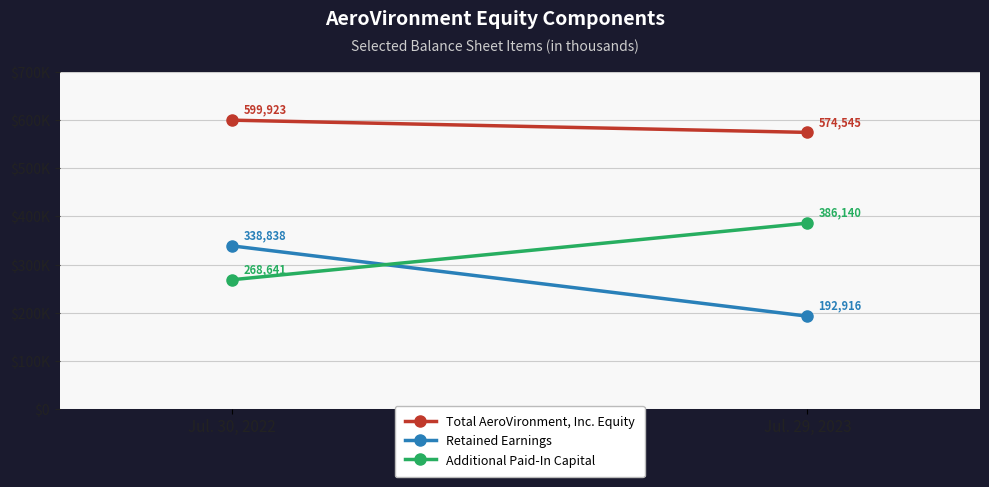

Reading left to right, extract all data points from this chart.

Total AeroVironment, Inc. Equity: Jul. 30, 2022=599923	Jul. 29, 2023=574545
Retained Earnings: Jul. 30, 2022=338838	Jul. 29, 2023=192916
Additional Paid-In Capital: Jul. 30, 2022=268641	Jul. 29, 2023=386140